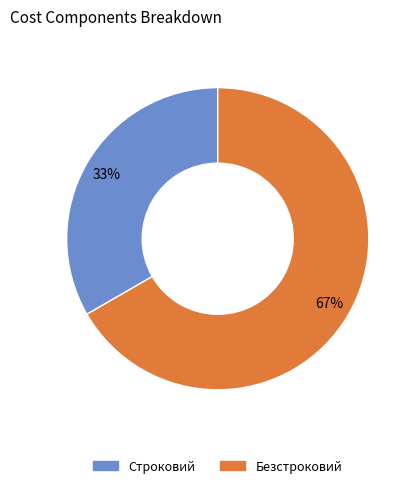

Do Строковий and Безстроковий together represent more than half of the pie?

Yes